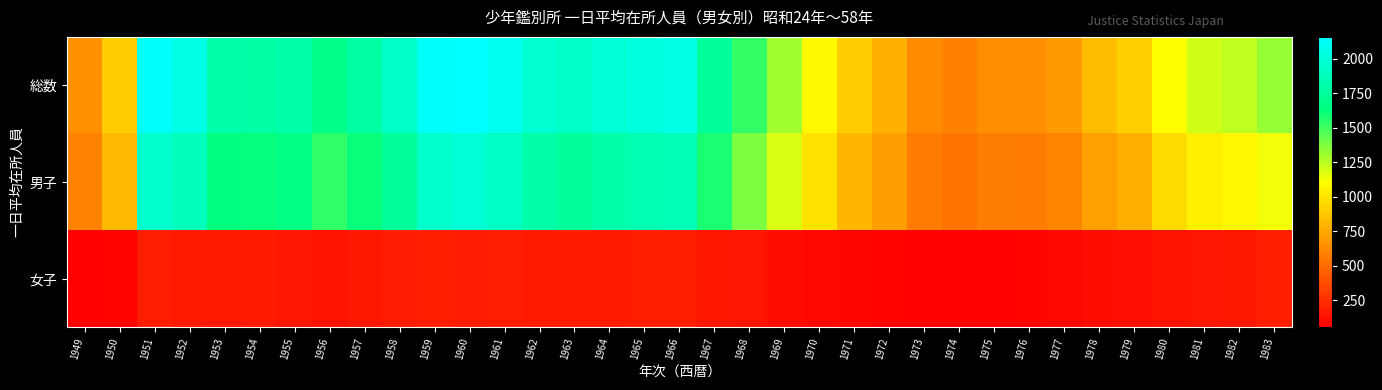

Rank the series at 1962 from highest to lowest value.

総数, 男子, 女子